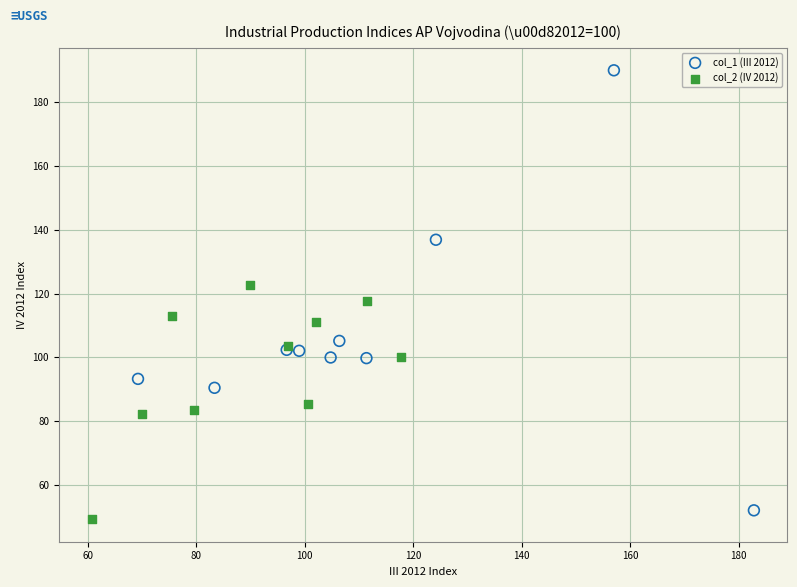

Which series has the largest Y range (max minus min)?

col_1 (III 2012)